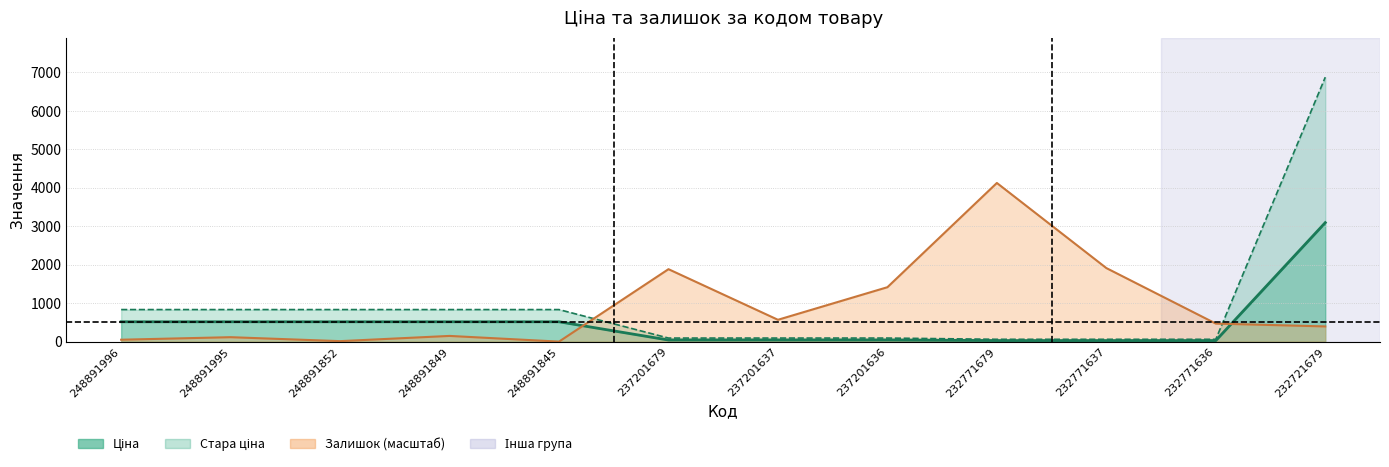

What is the highest value of the Ціна series?

3091.2